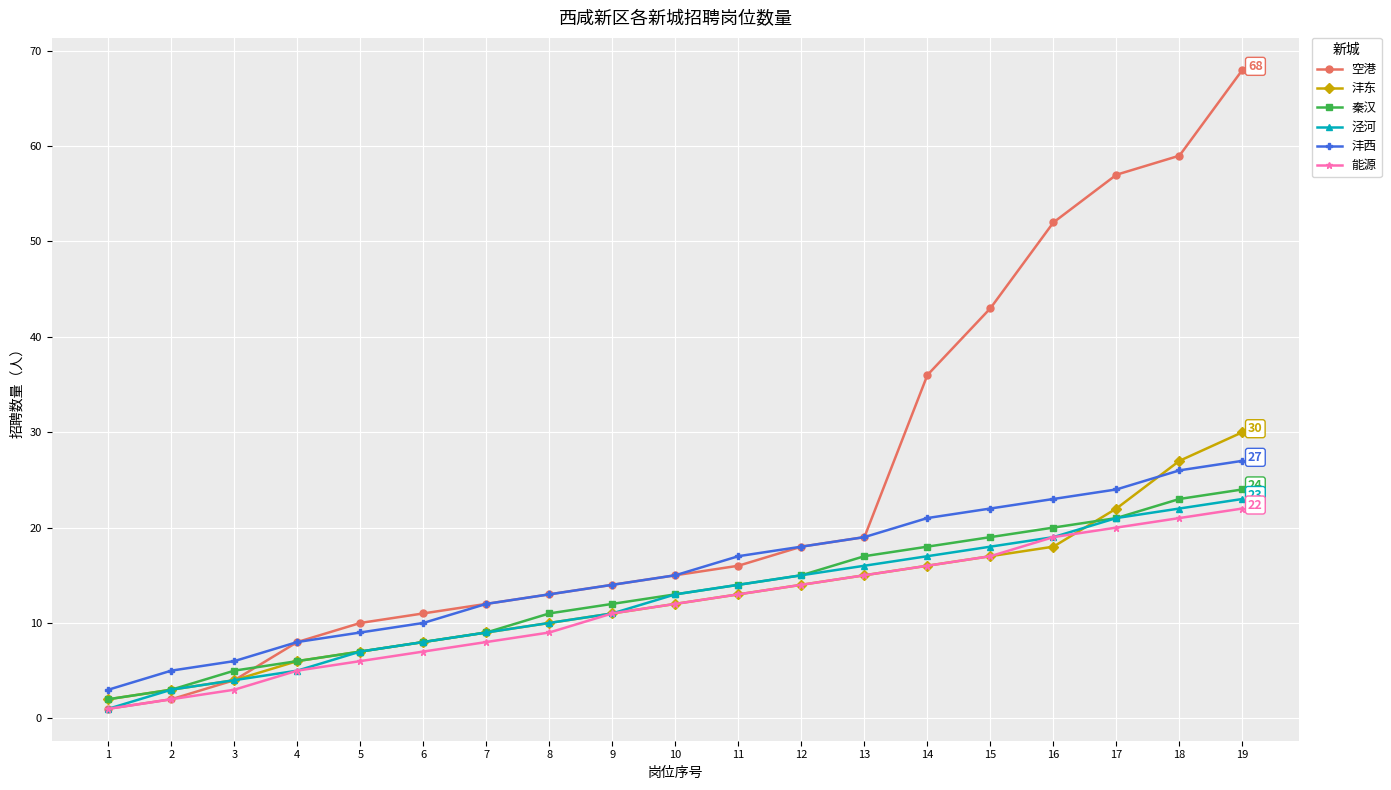

Where is 空港 nearest to the value 34?

14